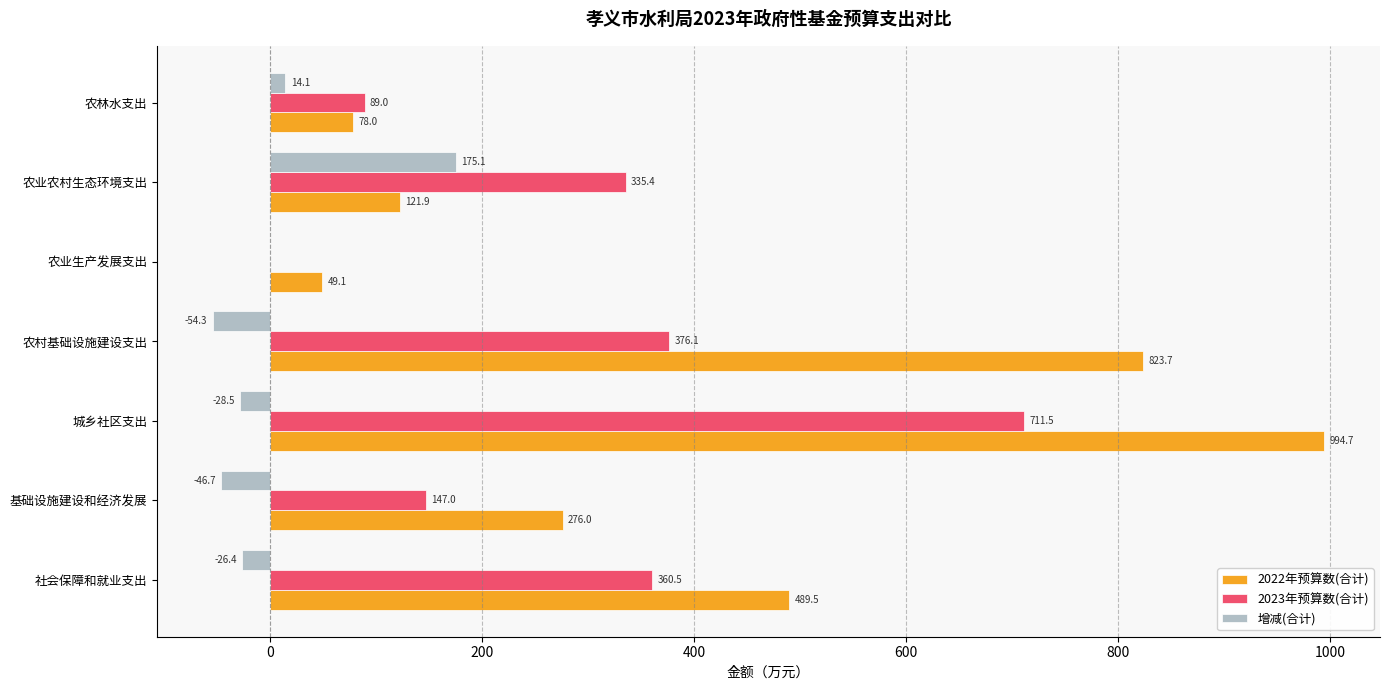

At which label is 2022年预算数(合计) closest to 521?

社会保障和就业支出